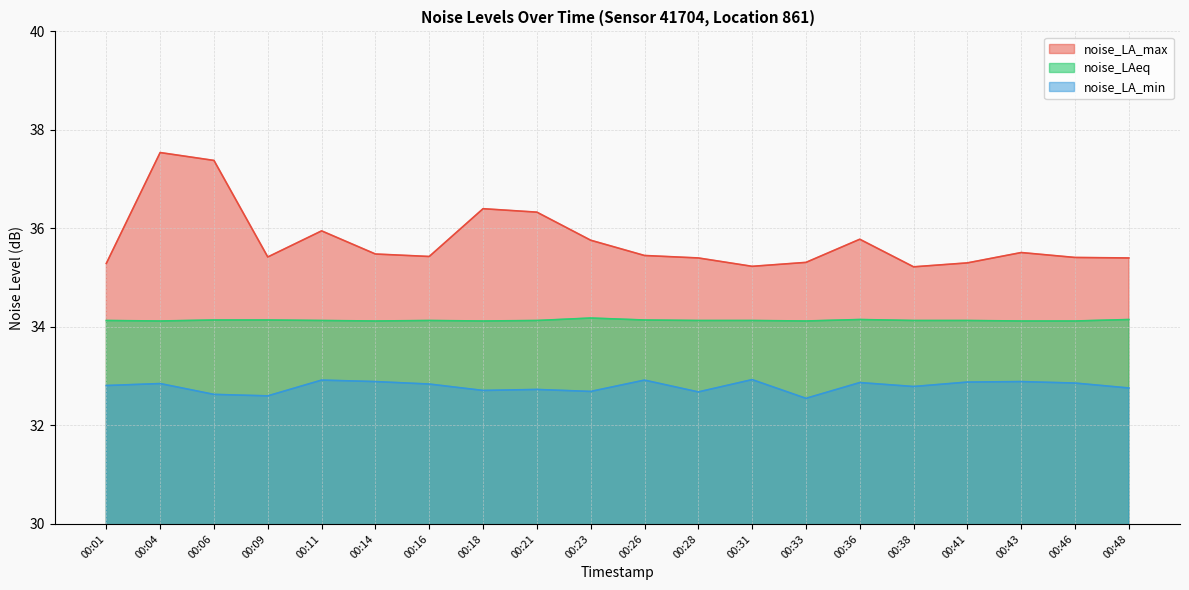

Between 00:31 and 00:36, which series saw the biggest shift?

noise_LA_max